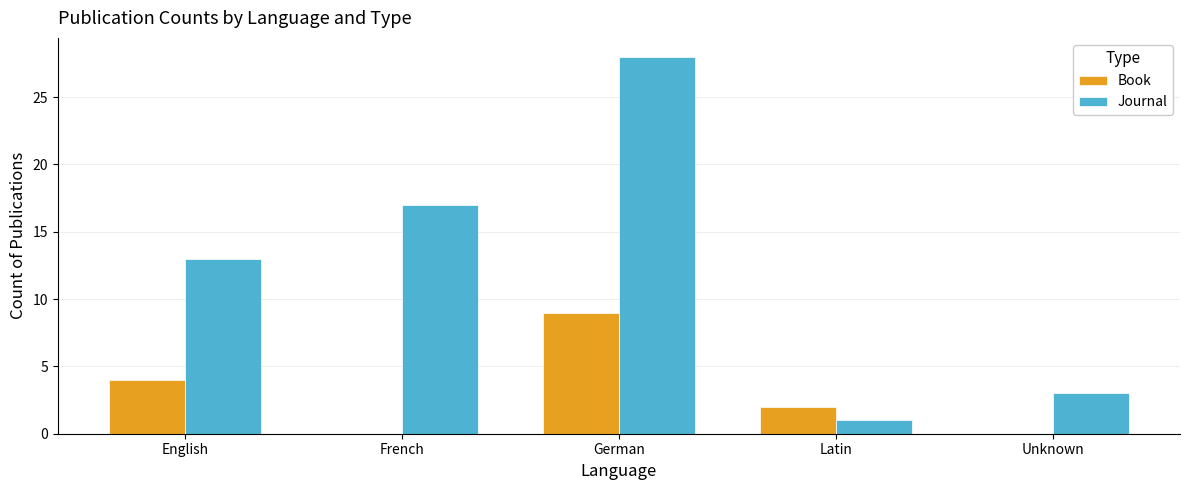

What is the sum of all Journal values?

62